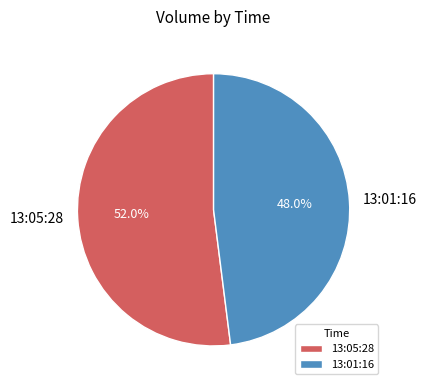

Approximately how many times larger is the value at 13:01:16 compared to 13:05:28?

0.9